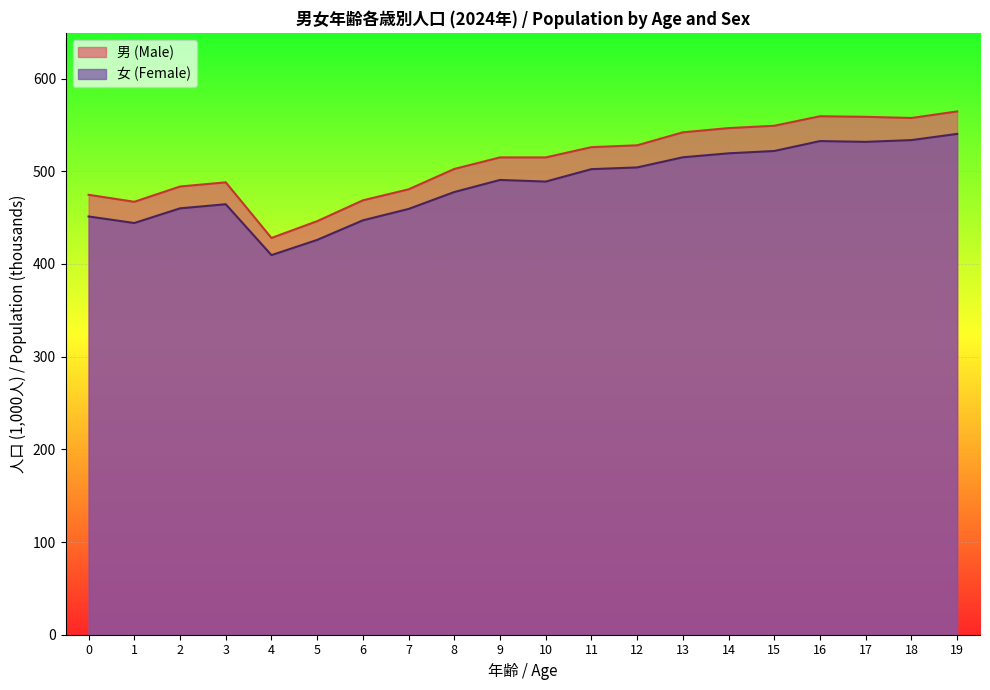

At how many categories does at least one series exceed 561?

1